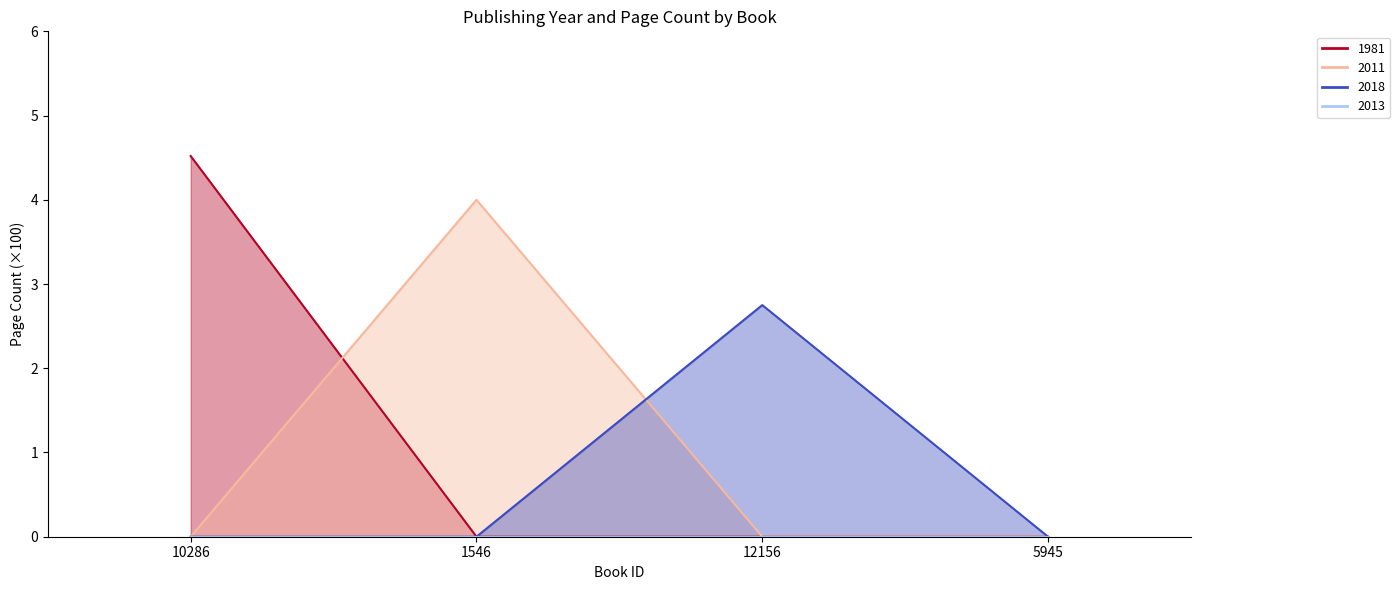

How many data points does each series have?

4